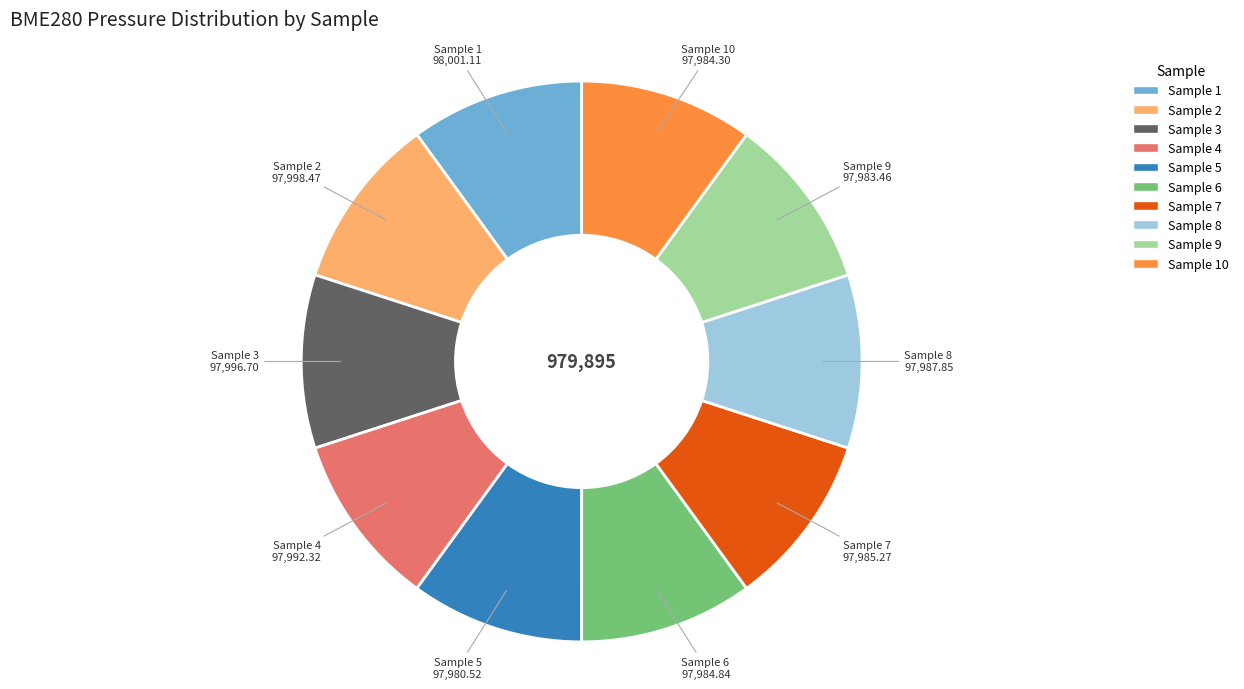

Is there any slice that represents more than half of the pie?

No